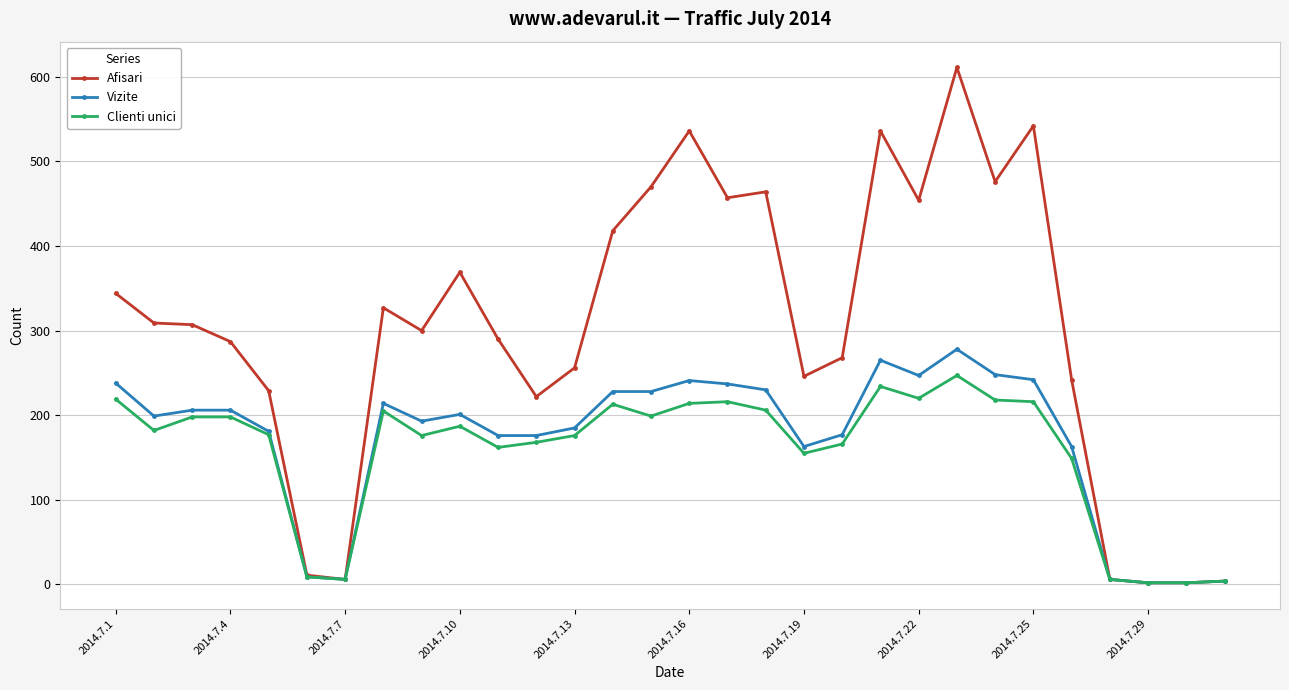

True or false: Afisari has more than 2 points higher than both neighbors.

True